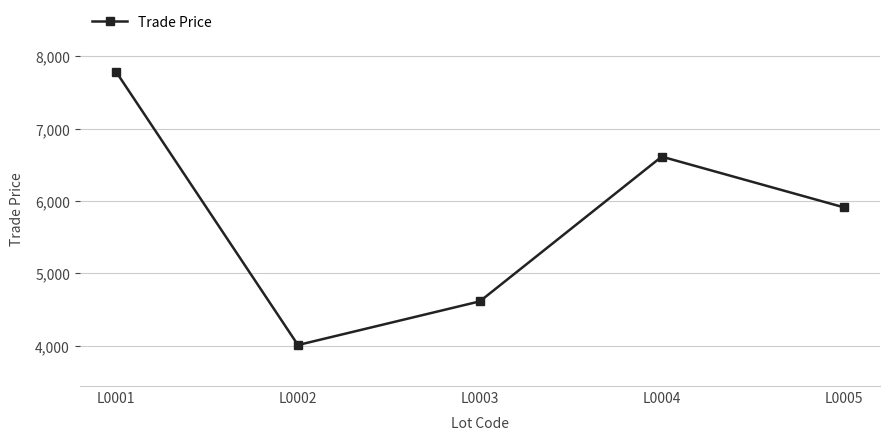

Rank the categories by value from lowest to highest.

L0002, L0003, L0005, L0004, L0001